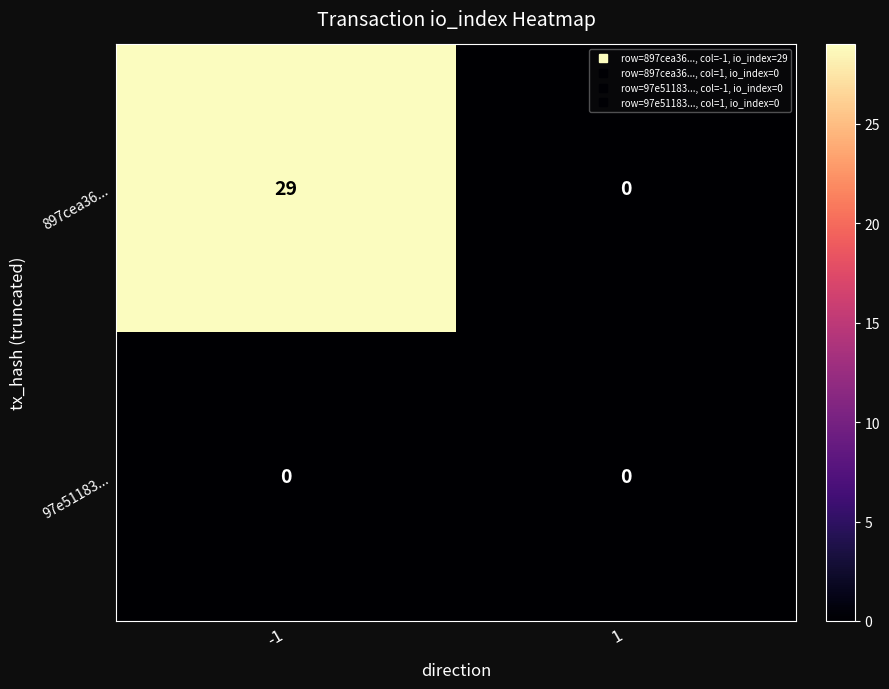

What is the total value across all series at -1?

29